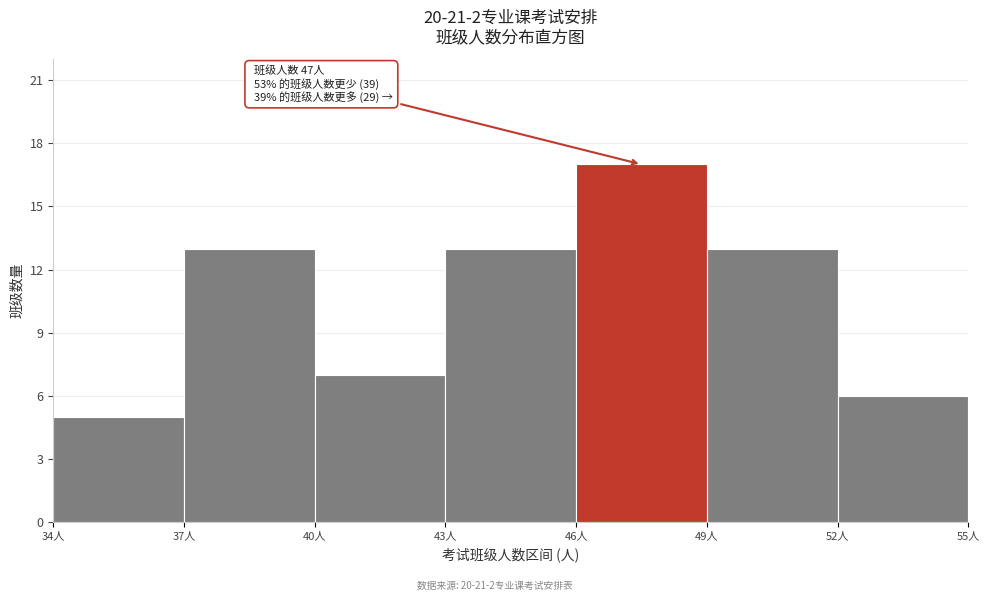

Which range on the x-axis has the tallest bar?

46 to 49